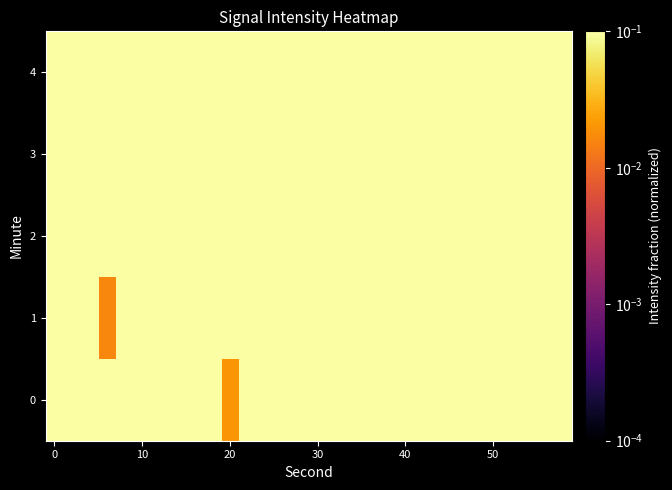

Rank the series by their maximum value, from highest to lowest.

0, 1, 2, 3, 4